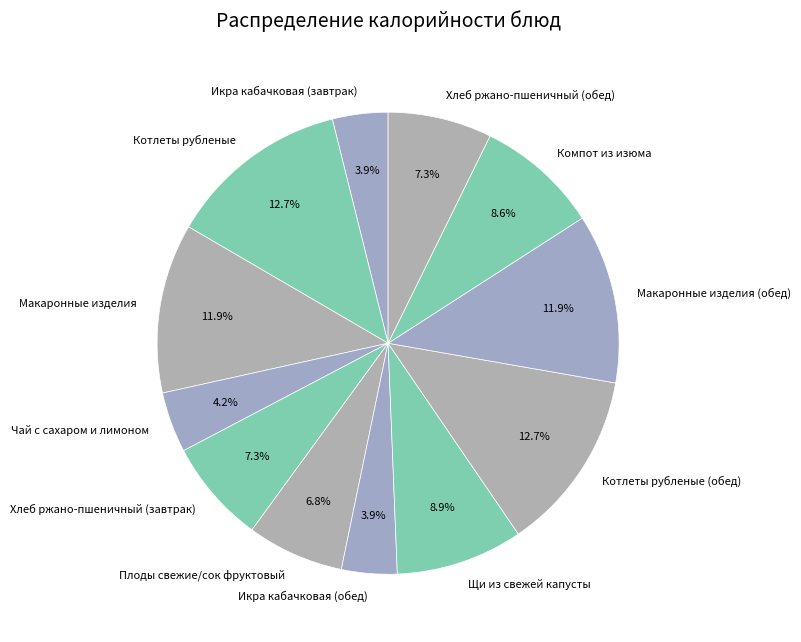

To the nearest percent, what portion does Чай с сахаром и лимоном represent?

4%